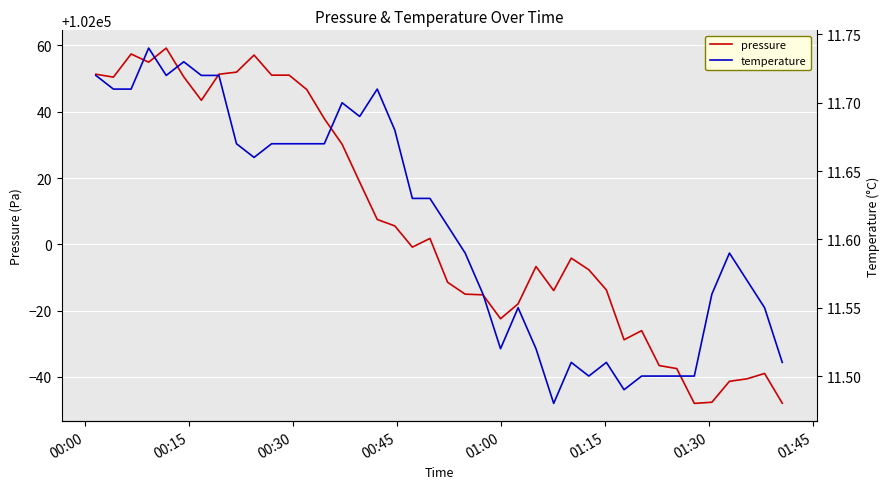

How many categories are shown in the chart?

40